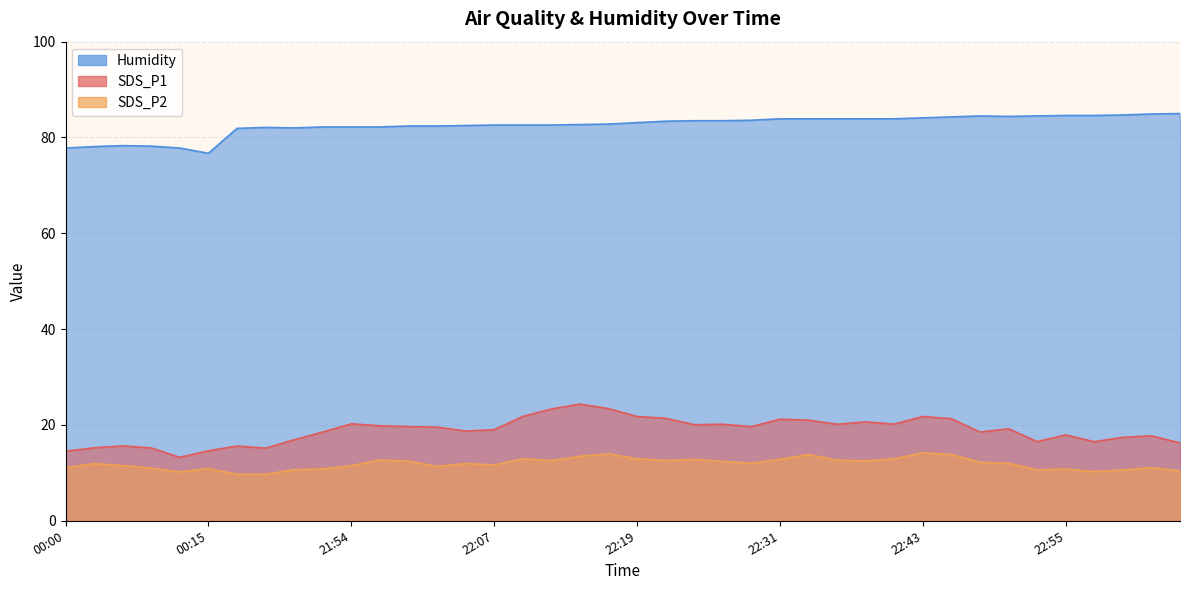

How many values in the SDS_P2 series exceed 12?

19